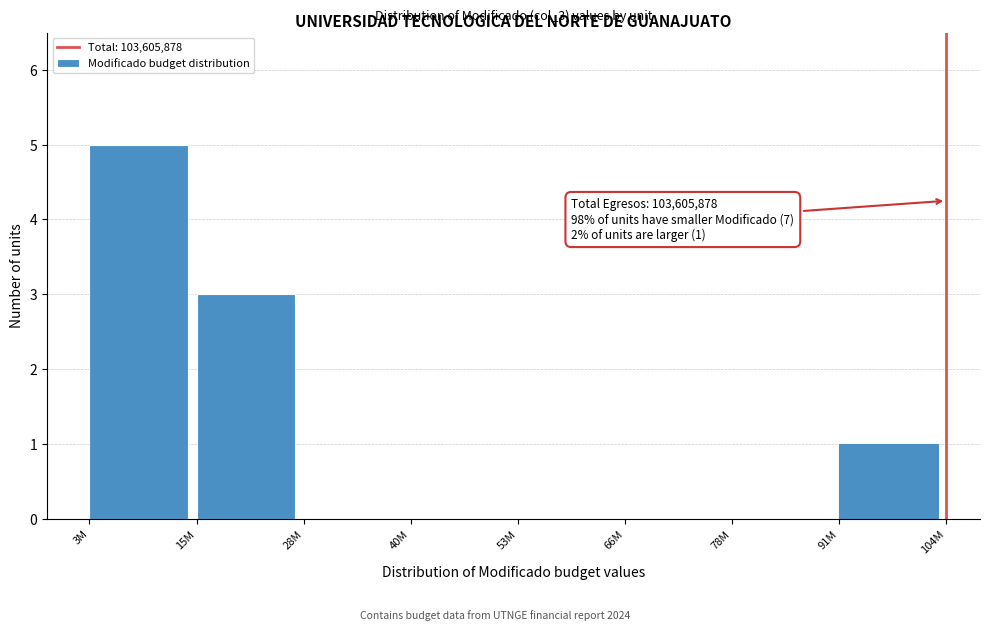

Reading left to right, extract all data points from this chart.

3M=5	15M=3	28M=0	40M=0	53M=0	66M=0	78M=0	91M=1